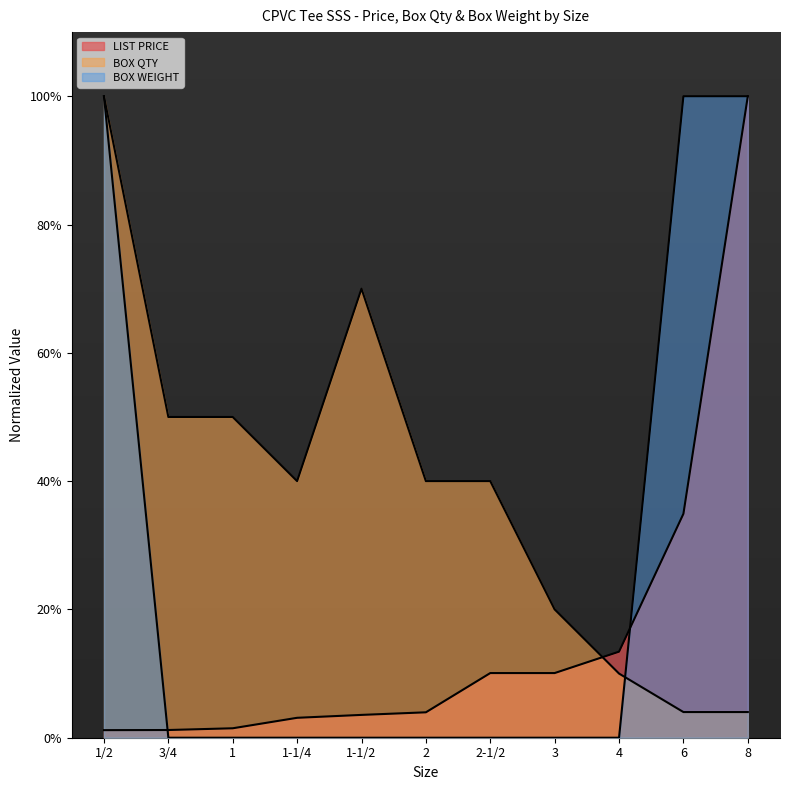

The BOX QTY series shows 70.2 at 1. True or false?

False